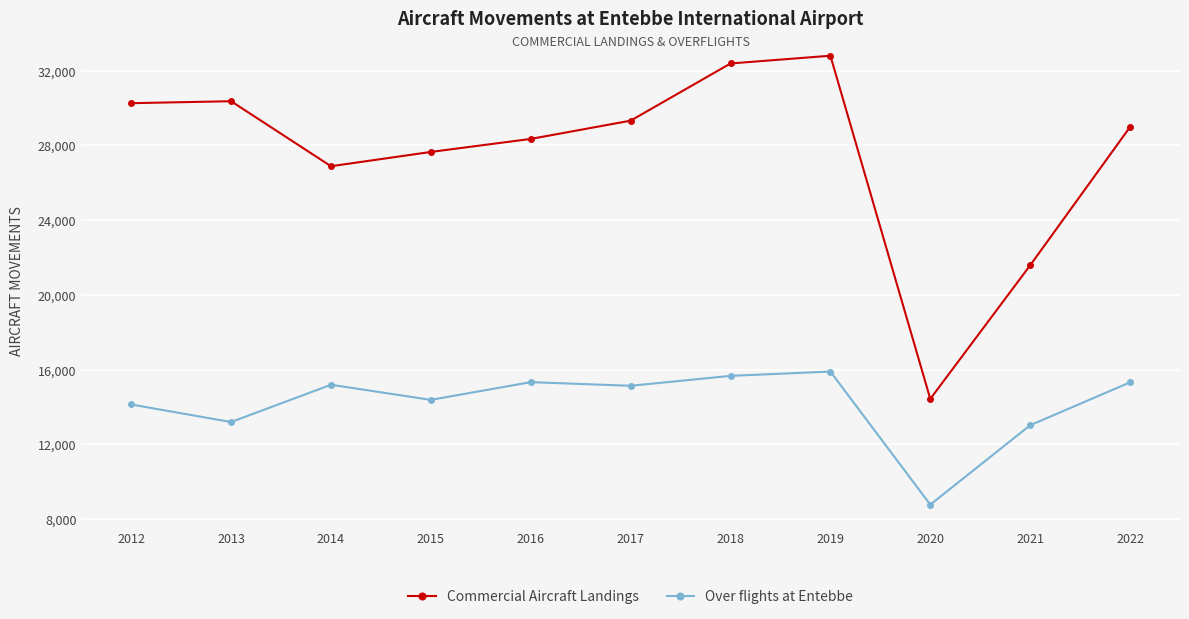

What is the difference between the highest and lowest values at 2014?

11692